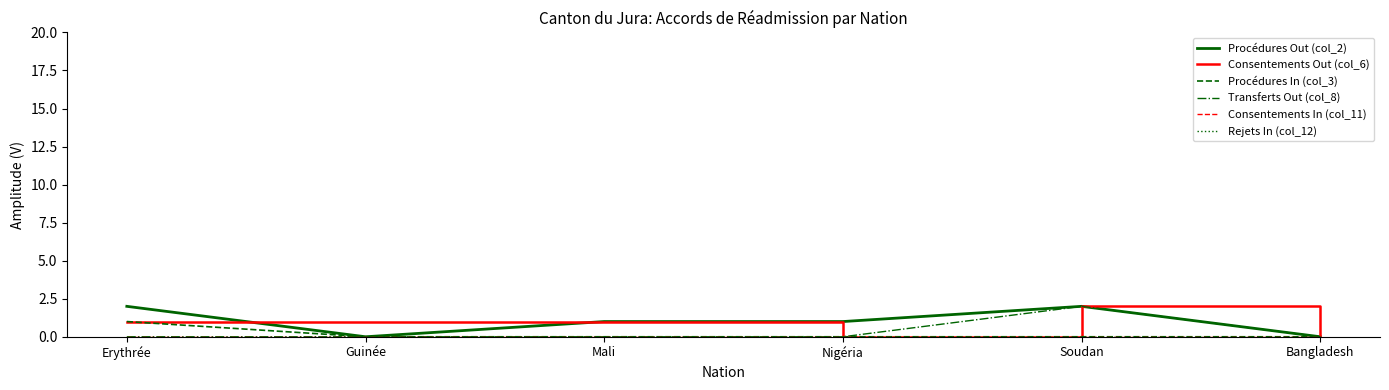

What is the difference between the highest and lowest values at Mali?

1